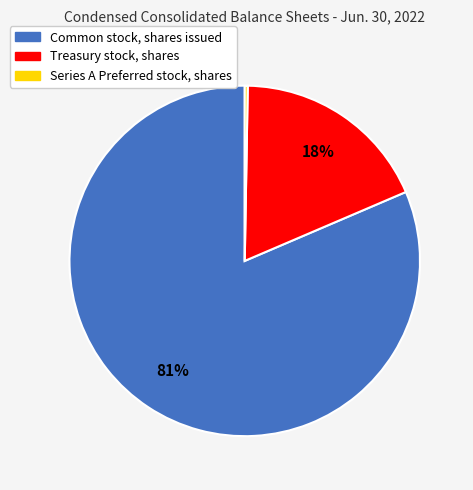

Which slice is the largest?

Common stock, shares issued